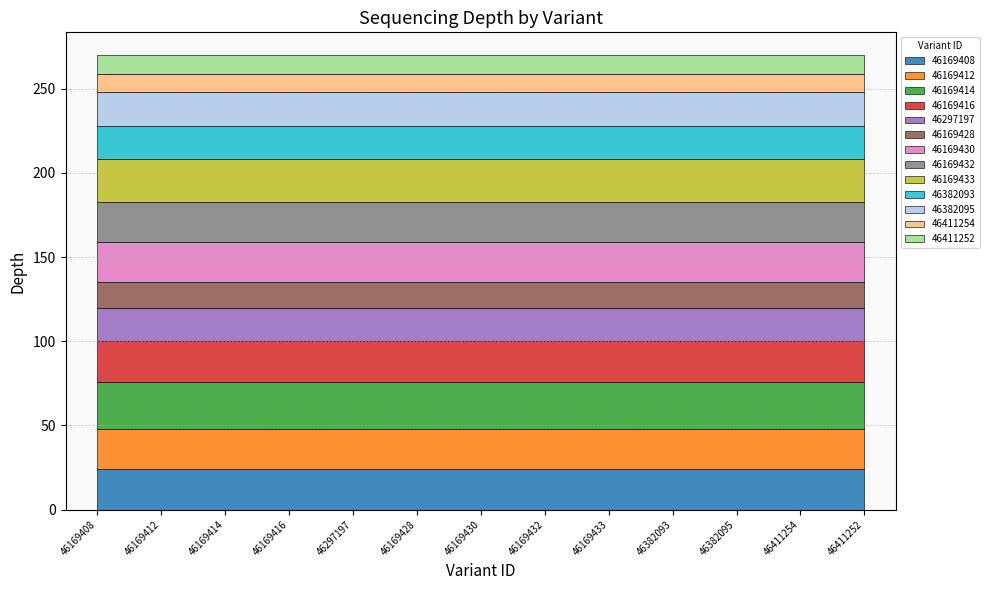

Where is the data nearest to the value 19?

46297197